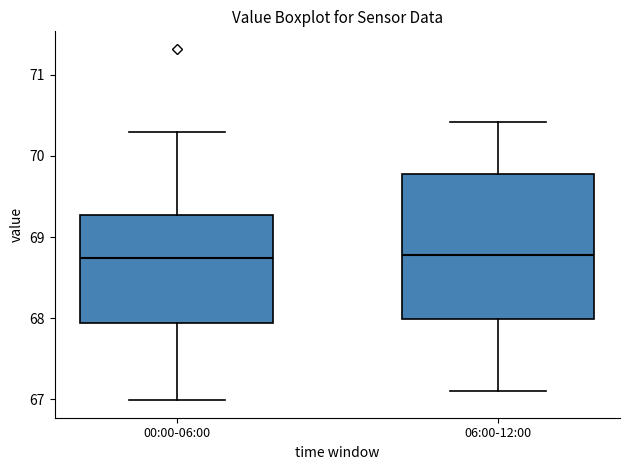

Reading left to right, read every box against the y-axis: the position of its median line, the range the box covers, and the ends of its whiskers. The values are not printed on the chart, so give them approximately, as read against the axis.

00:00-06:00: median 68.7, box 67.9 to 69.3, whiskers 67.0 to 70.3
06:00-12:00: median 68.8, box 68.0 to 69.8, whiskers 67.1 to 70.4